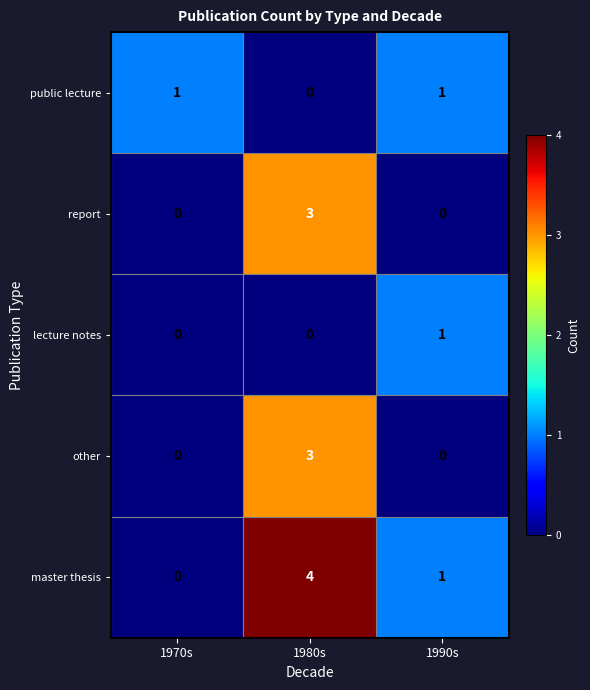

Which series has the widest spread of values?

master thesis